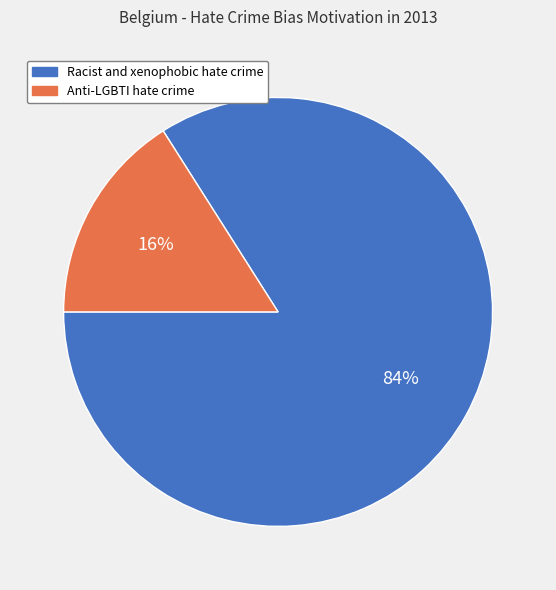

How many segments does this pie chart have?

2